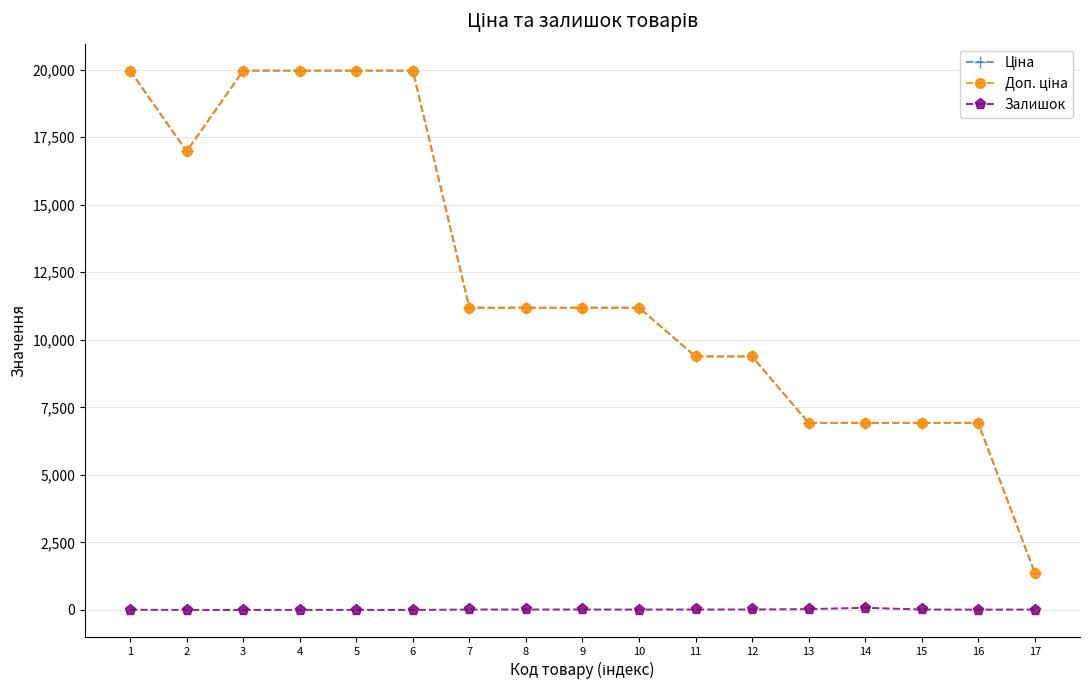

What is the maximum value shown in the chart?

19964.2